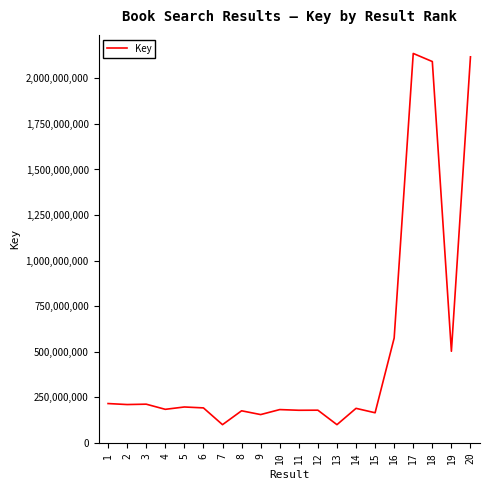

How many categories are shown in the chart?

20